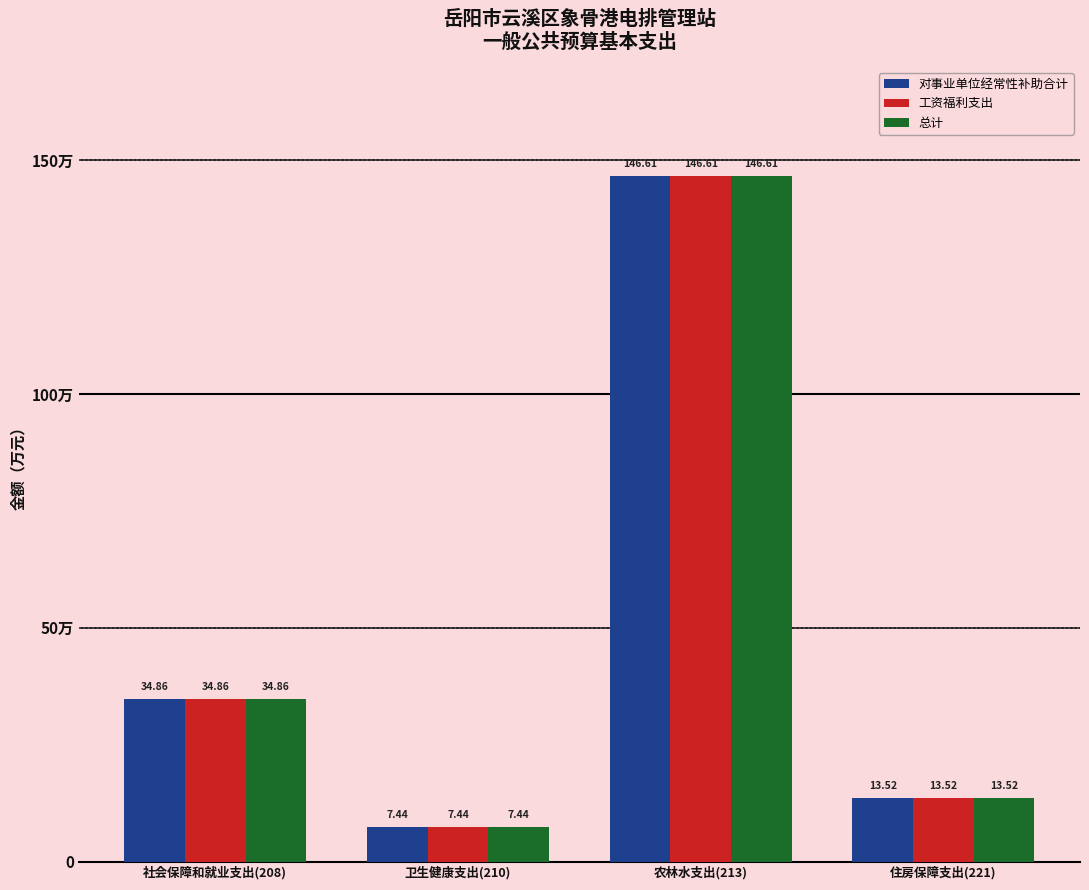

What is the minimum value for 对事业单位经常性补助合计?

7.4